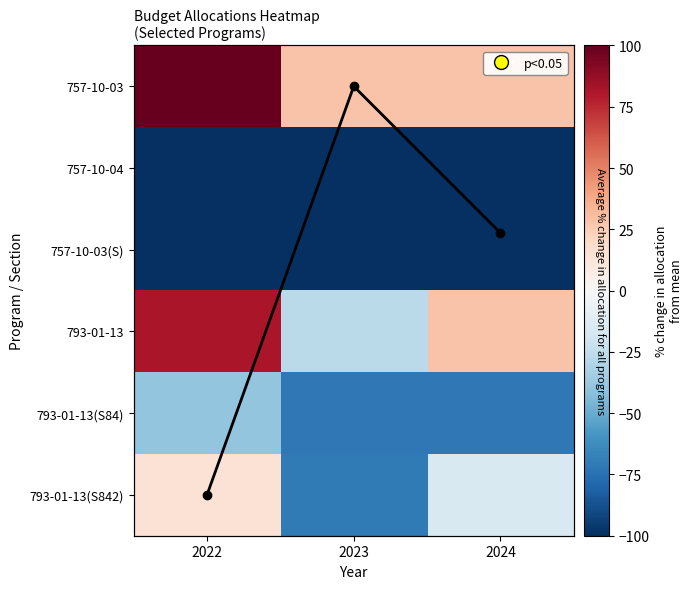

True or false: 793-01-13(S84) has a value of -39.4 at 2022.

True